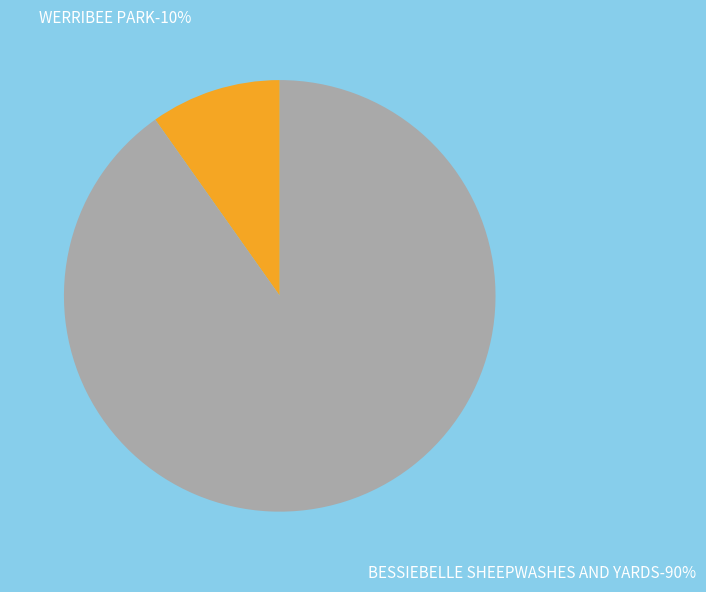

True or false: BESSIEBELLE SHEEPWASHES AND YARDS accounts for 97% of the total.

False